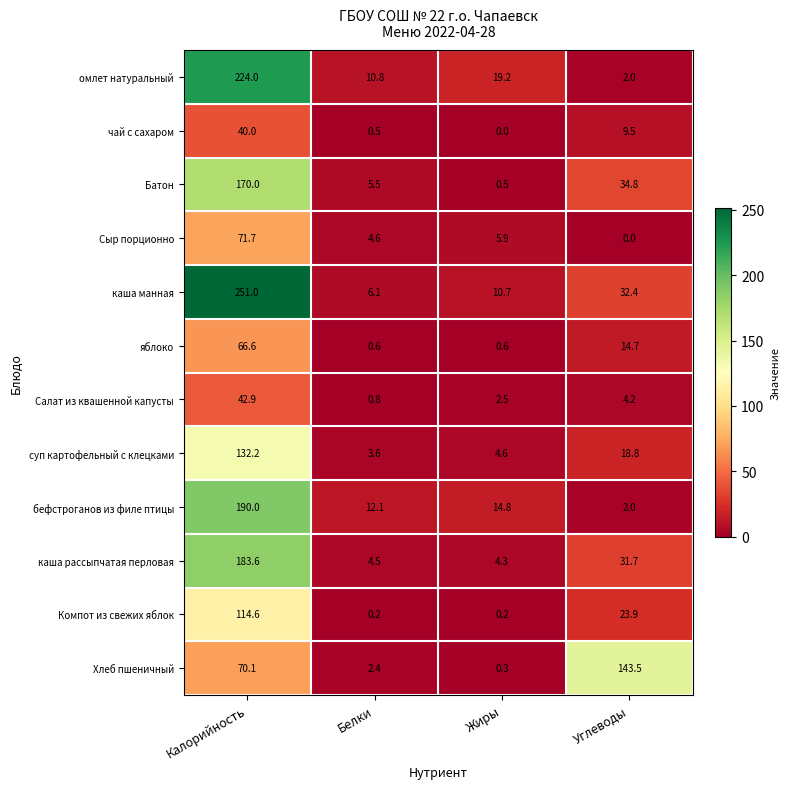

The суп картофельный с клецками series shows 5.0 at Белки. True or false?

False